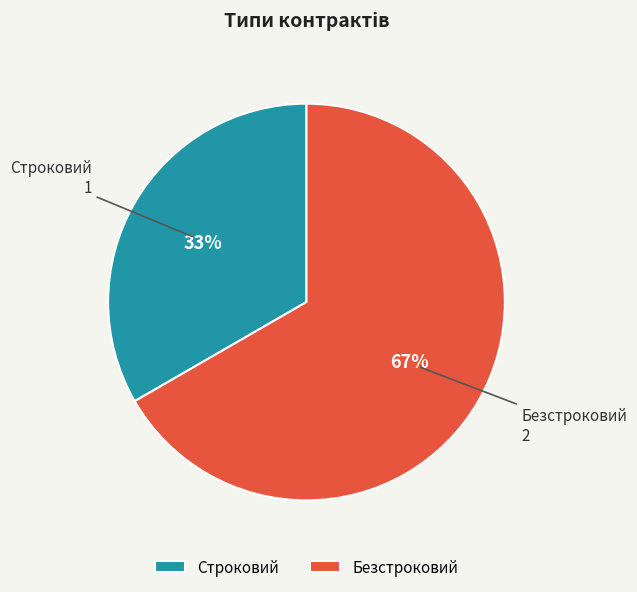

Is the sum of Строковий and Безстроковий greater than half?

Yes